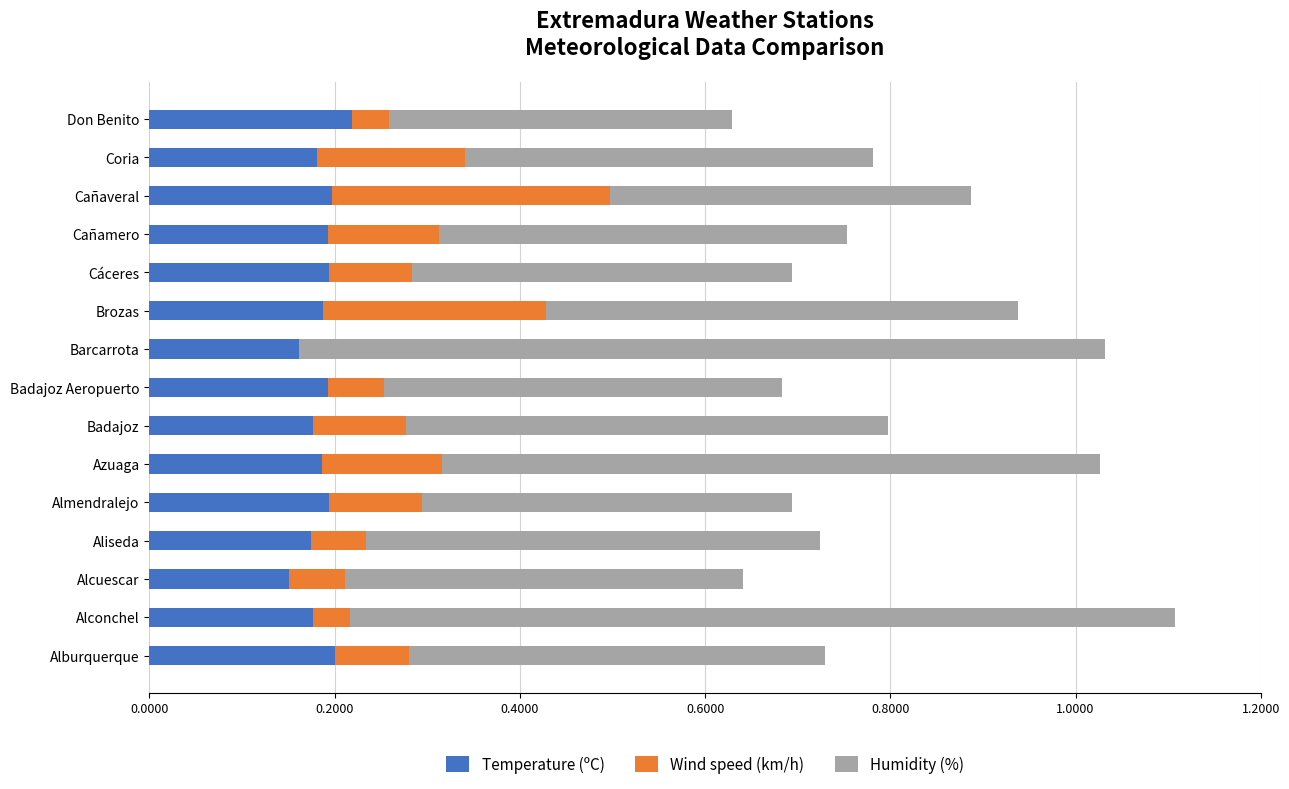

The Temperature (ºC) series shows 0.2 at Barcarrota. True or false?

True